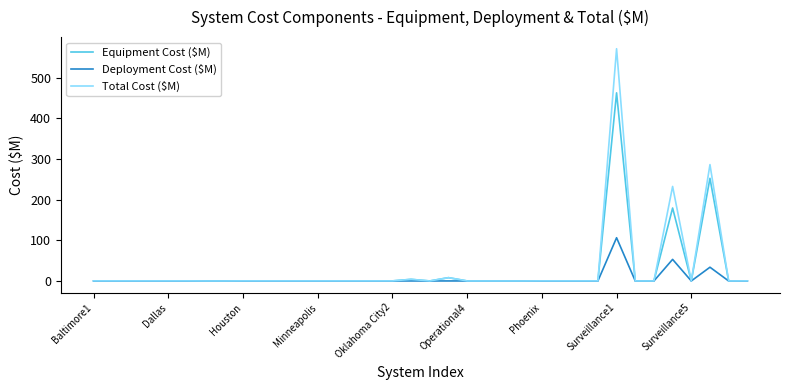

Which series has the largest range (max minus min)?

Total Cost ($M)